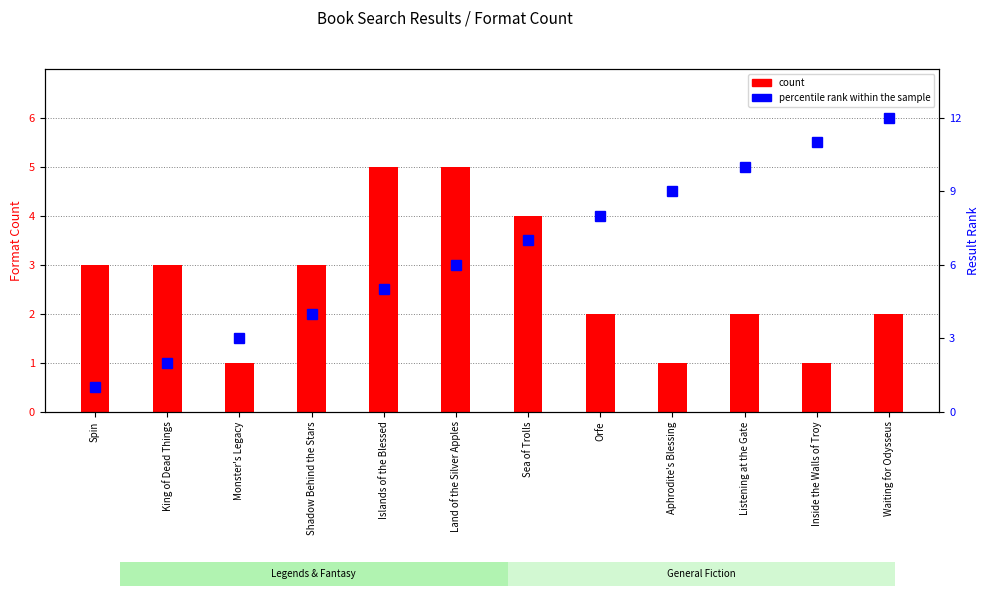

At how many categories does at least one series exceed 5?

7